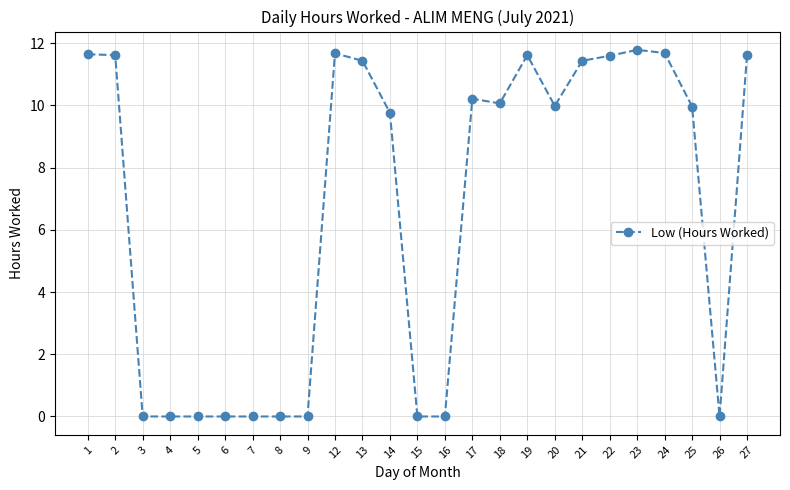

What is the sum of the values at 14 and 4?

9.8